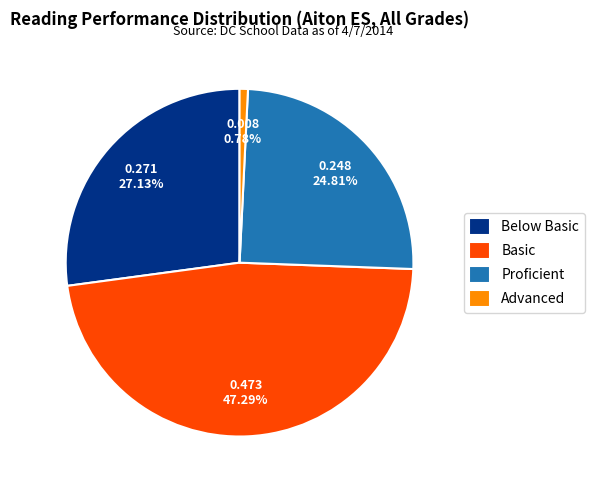

Is it true that Advanced is 6% of the pie?

False